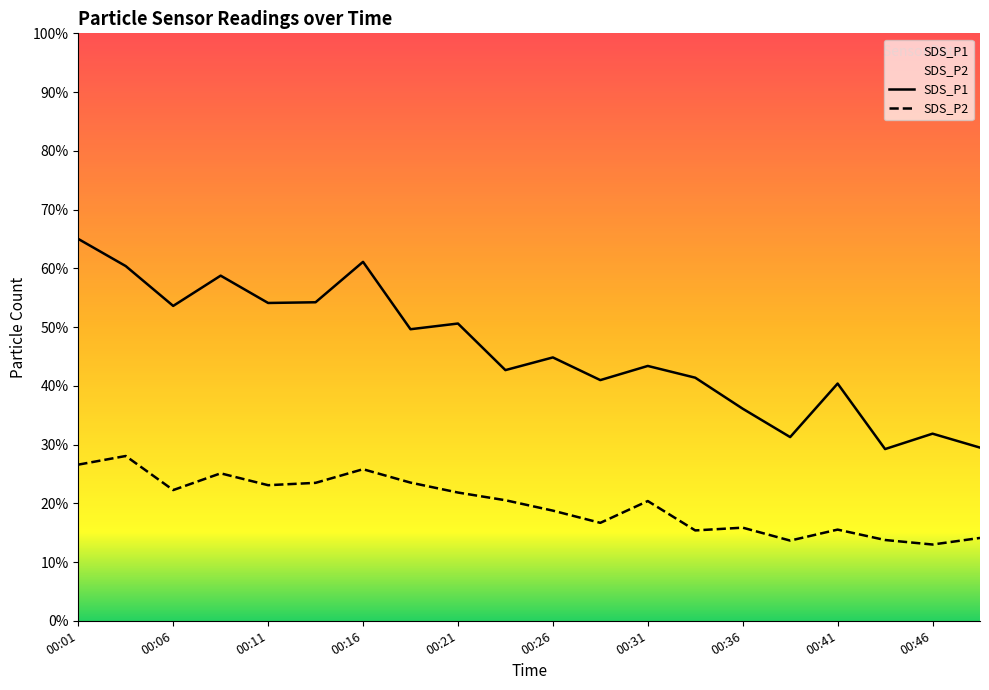

Where is the first local minimum for SDS_P1?

00:06